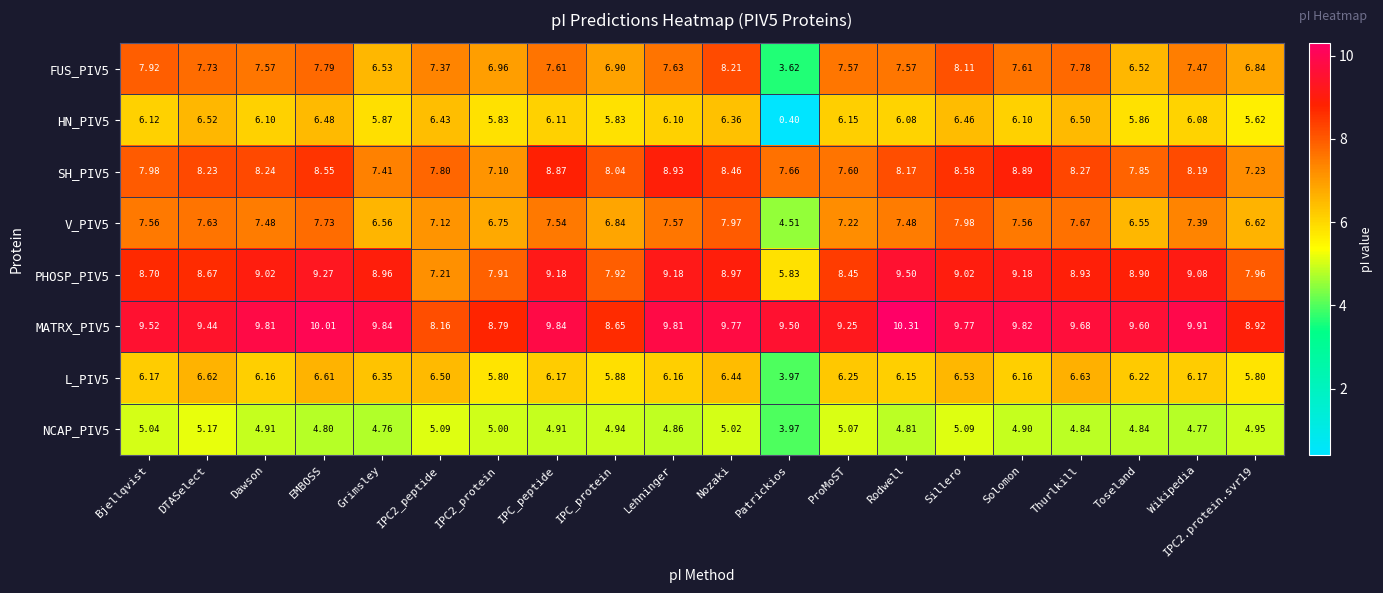

Which series has the largest total across all categories?

MATRX_PIV5